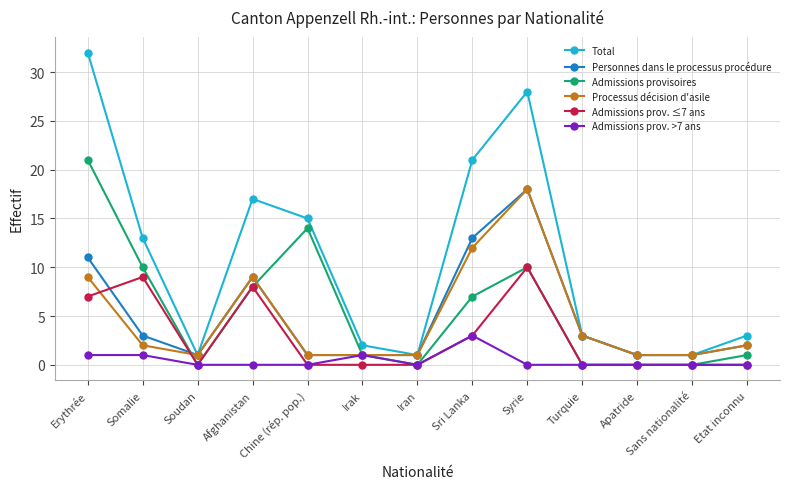

What is the approximate value of Total at Iran?

1